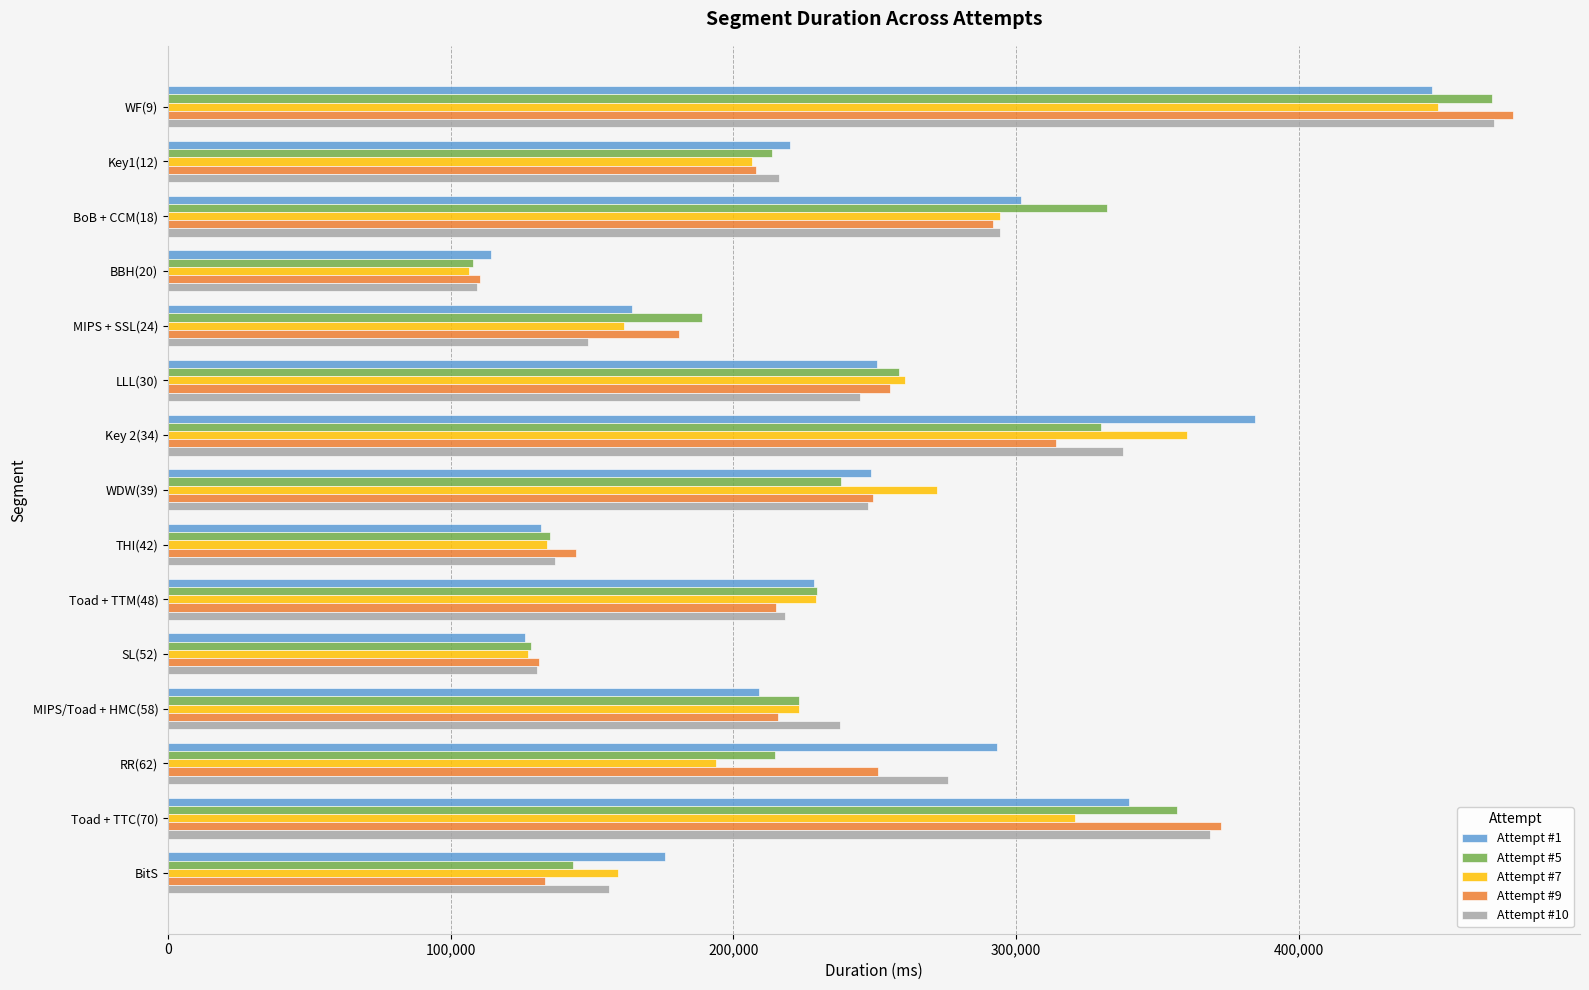

What is the spread (max minus min) of values at WDW(39)?

34052